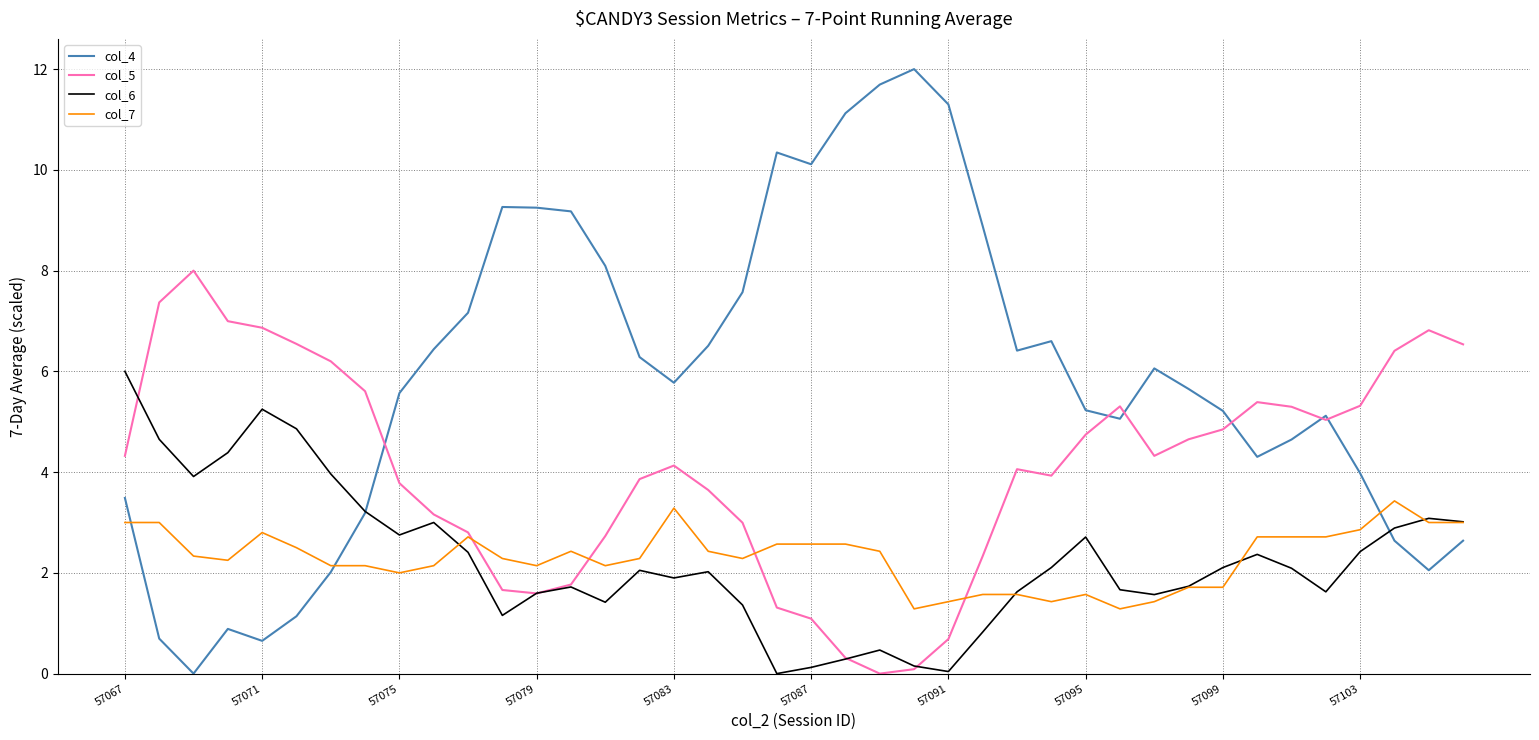

What is the maximum value for col_7?

3.4